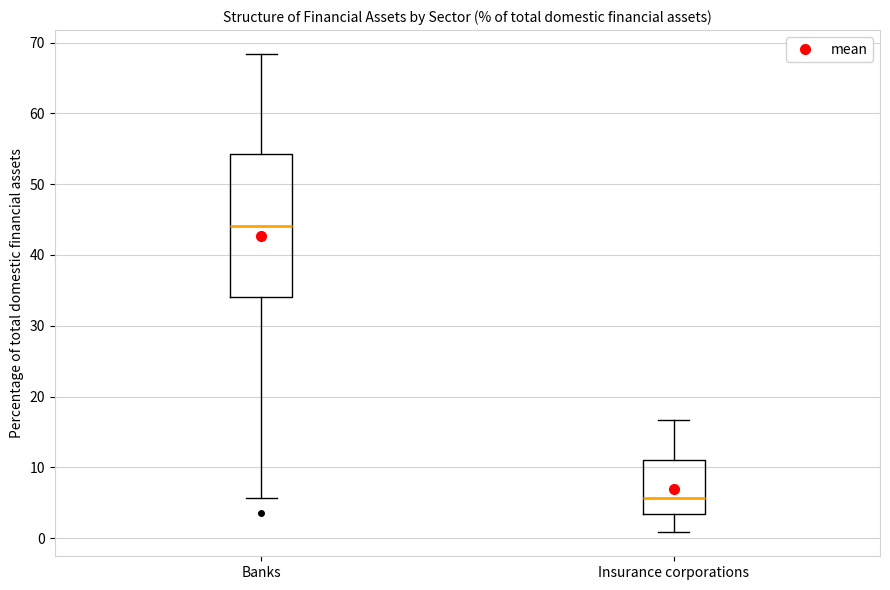

Comparing the boxes themselves (not the whiskers), which one is the tallest?

Banks